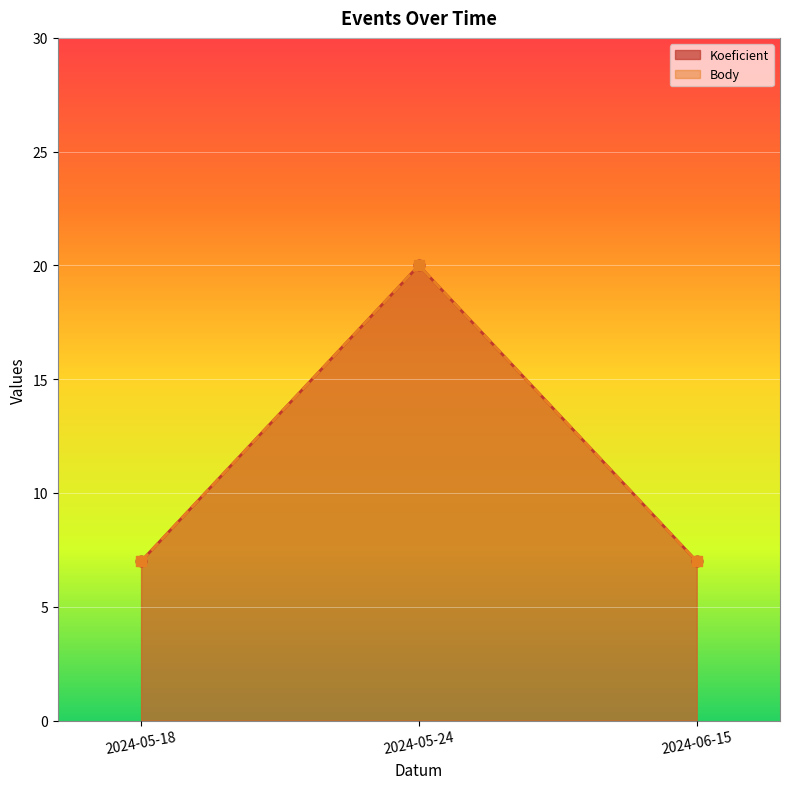

Which series reaches the minimum Y coordinate?

Koeficient